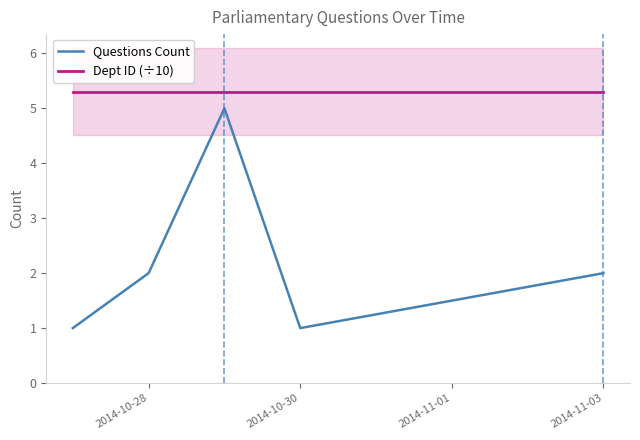

Is the value of Dept ID (÷10) at 2014-10-30 greater than the value of Questions Count at 2014-10-30?

Yes